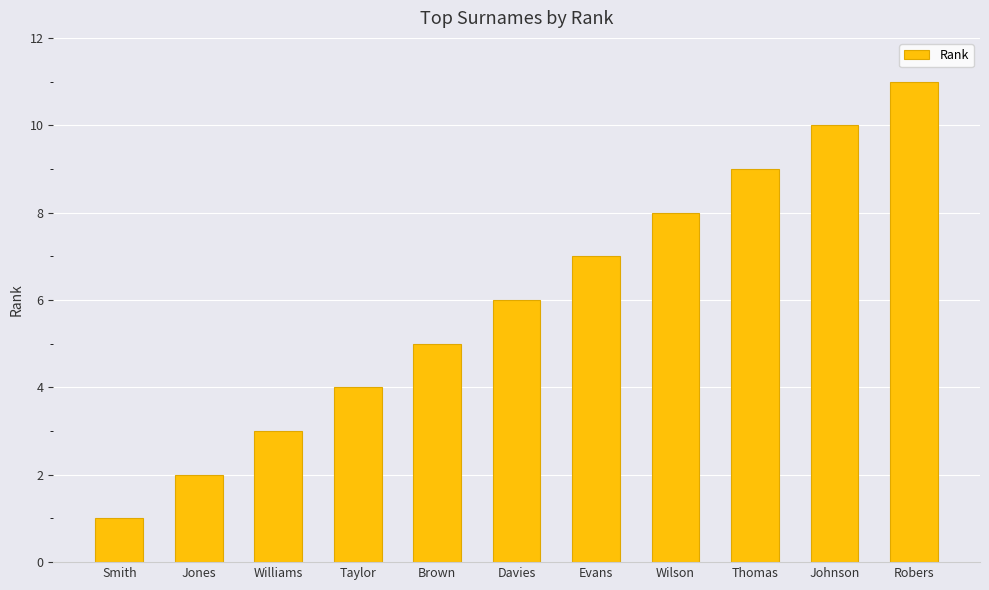

How many data points are less than 6?

5